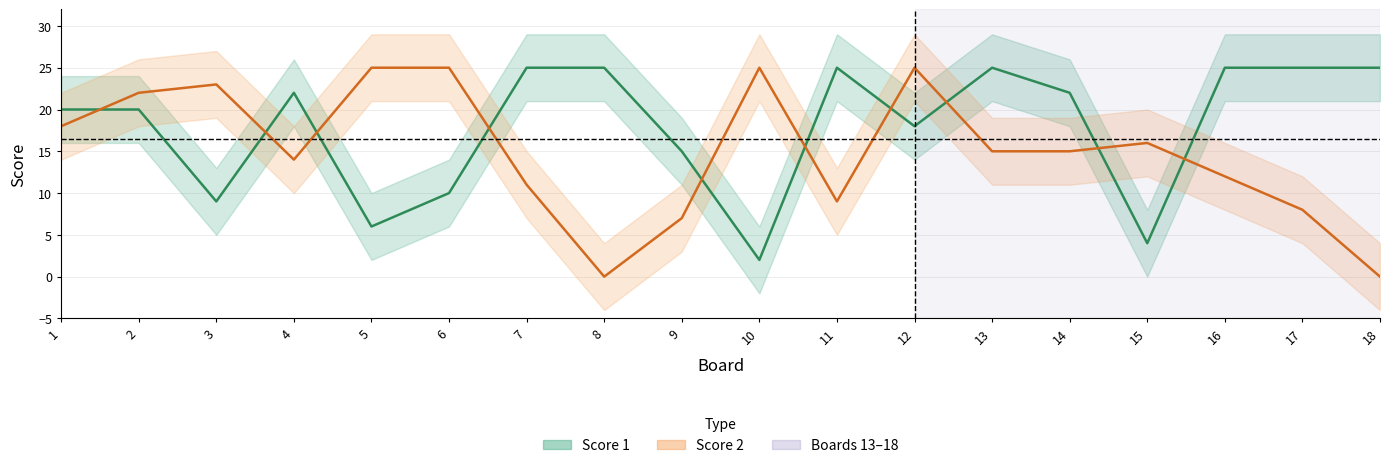

After their last crossing, which series has the higher values: Score 2 or Score 1?

Score 1